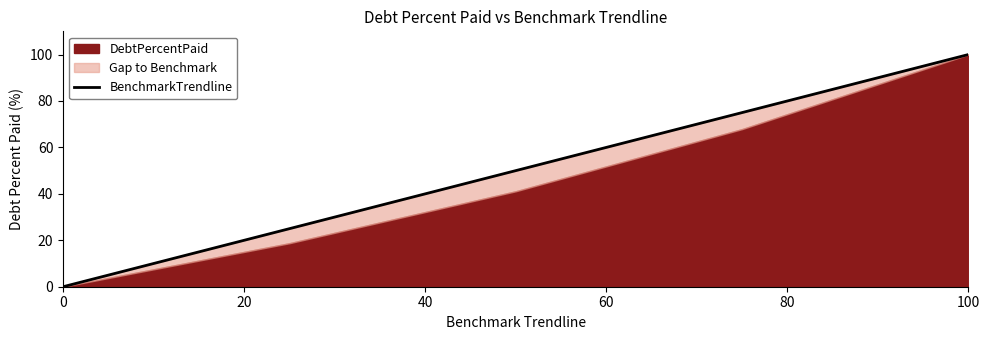

What is the maximum value shown in the chart?

100